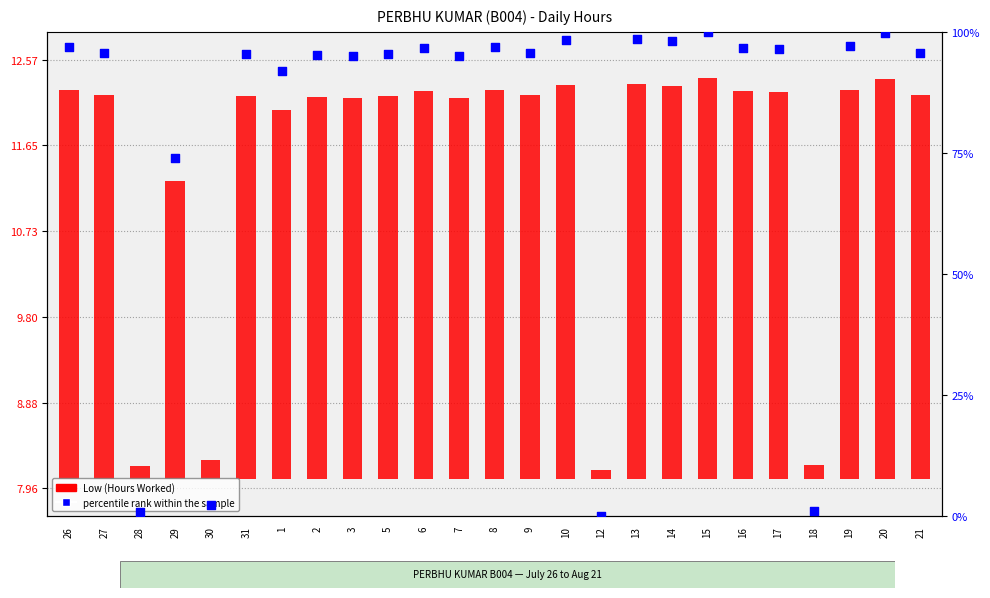

What is the change in value from 1 to 16?

+4.8